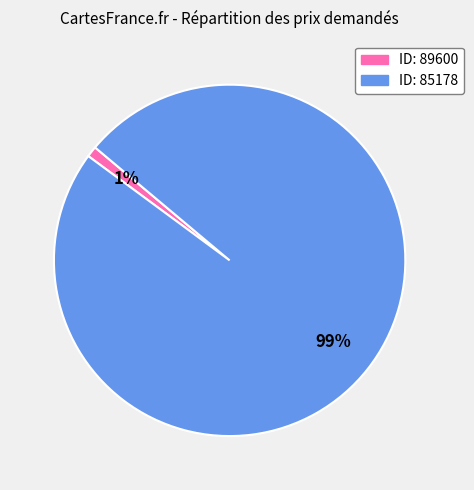

Is there a majority slice in this chart?

Yes